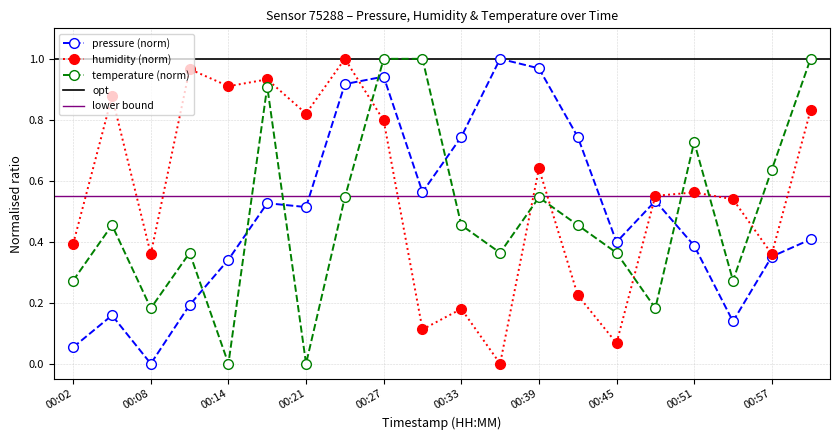

What is the difference between the second highest and minimum values in the humidity series?

1.0